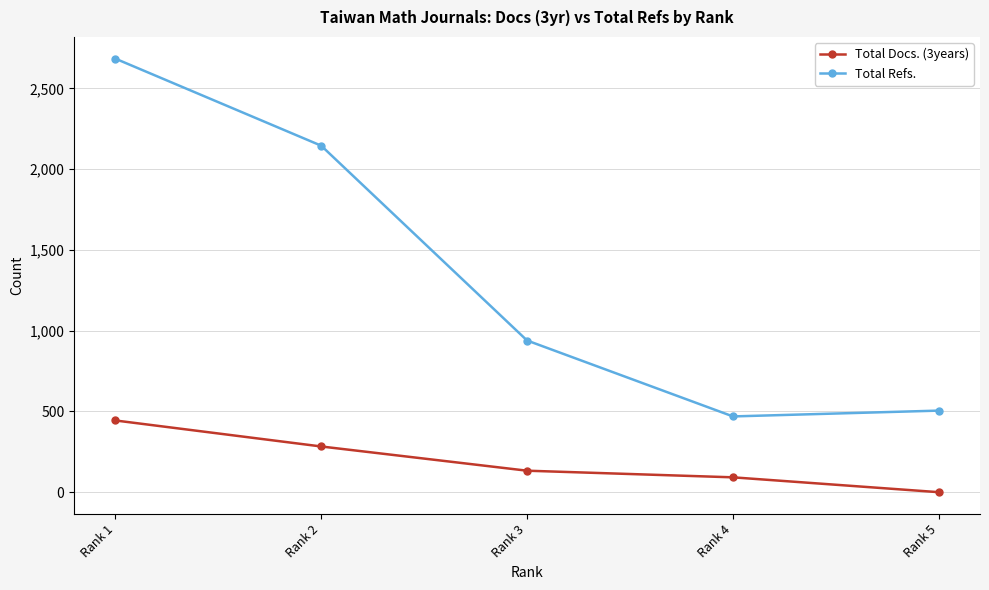

What is the total value across all series at Rank 3?

1072